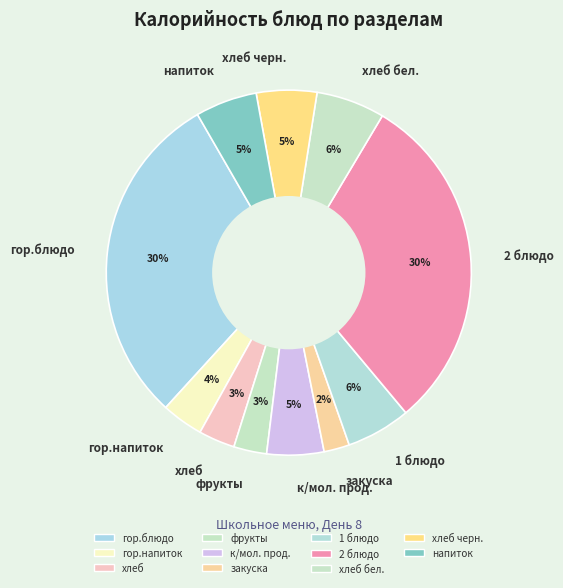

What percentage is the закуска slice, to the nearest percent?

2%